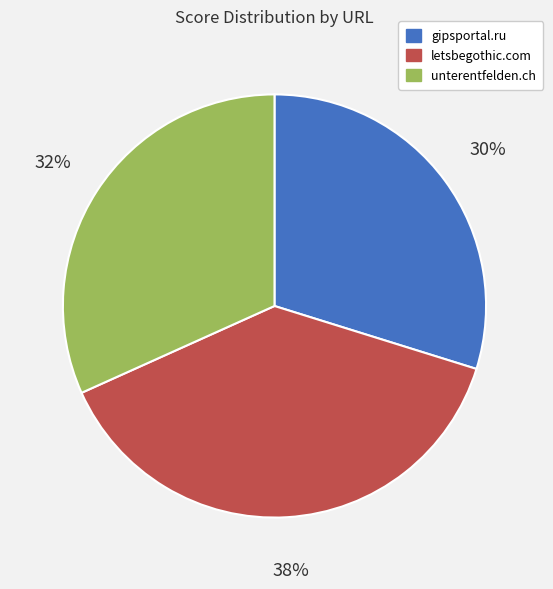

Is the sum of gipsportal.ru and unterentfelden.ch greater than half?

Yes